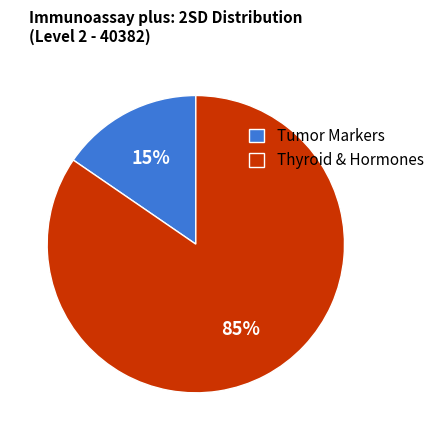

How many slices are in this pie chart?

2